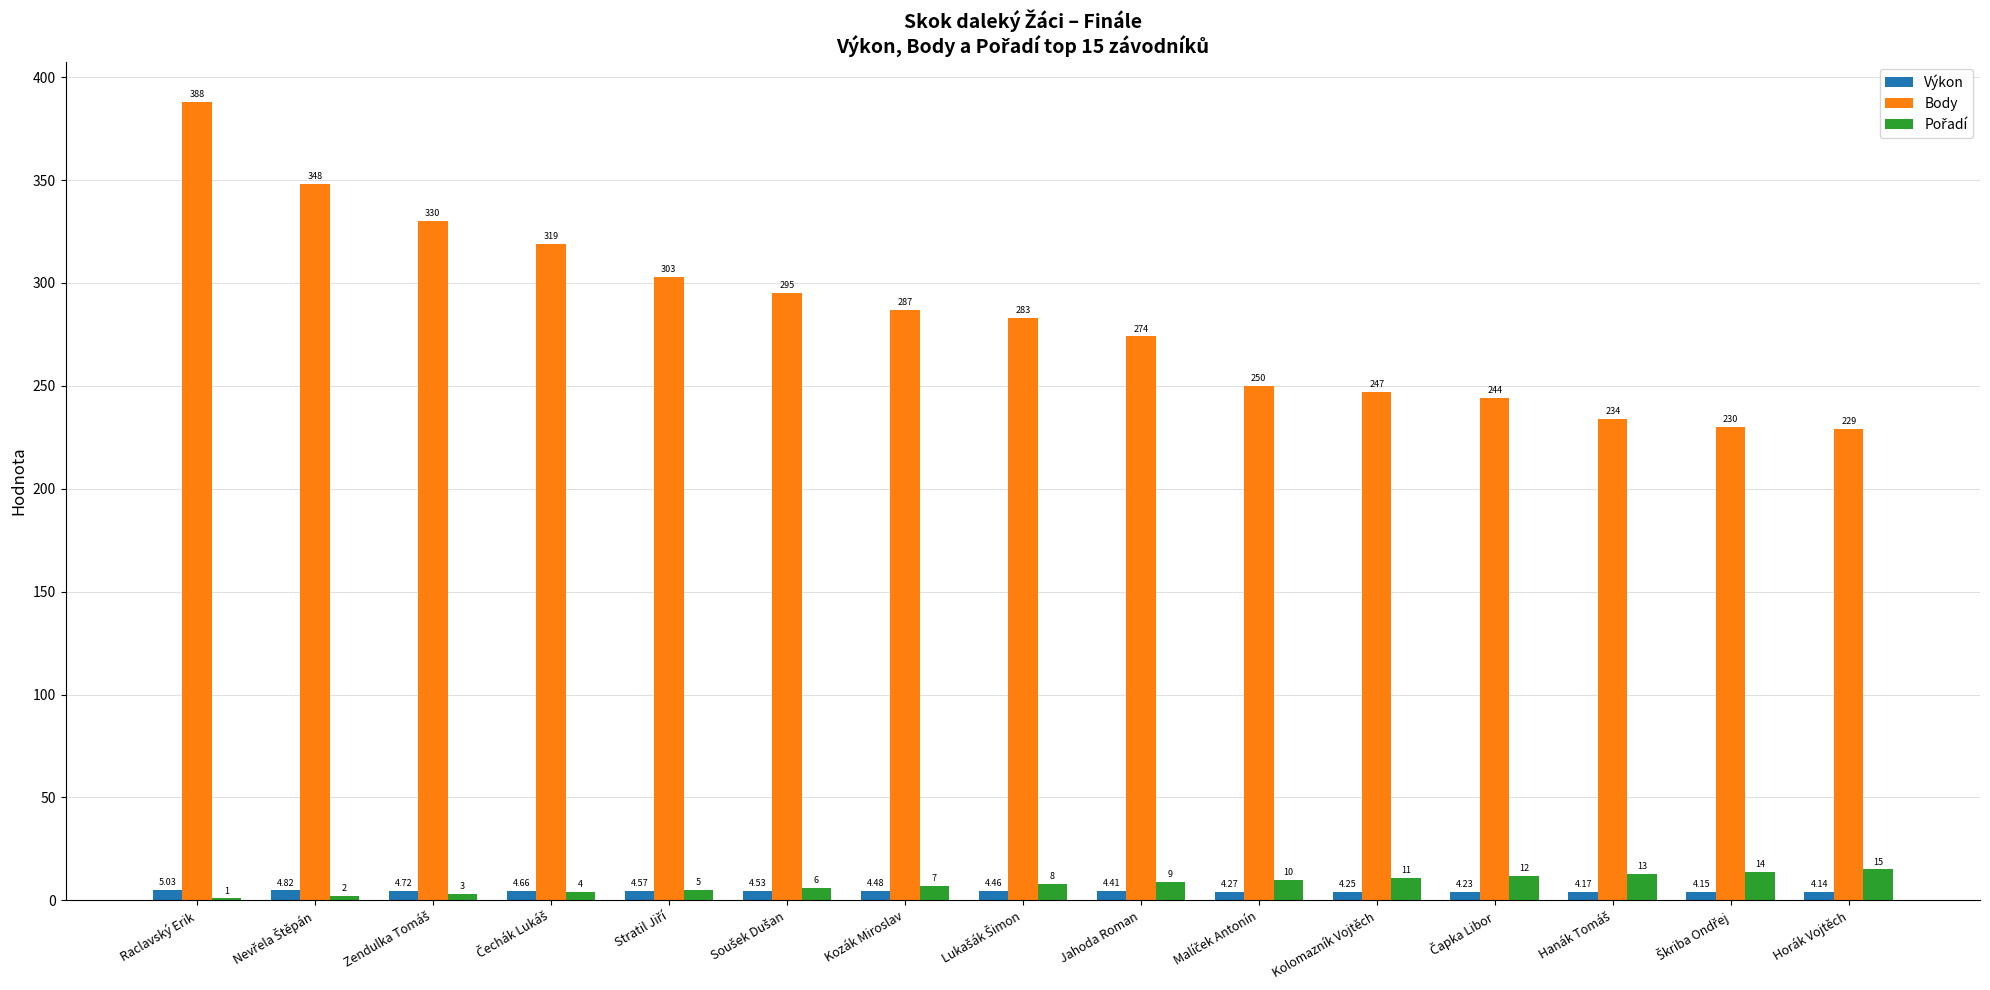

At which label is Výkon closest to 4?

Horák Vojtěch